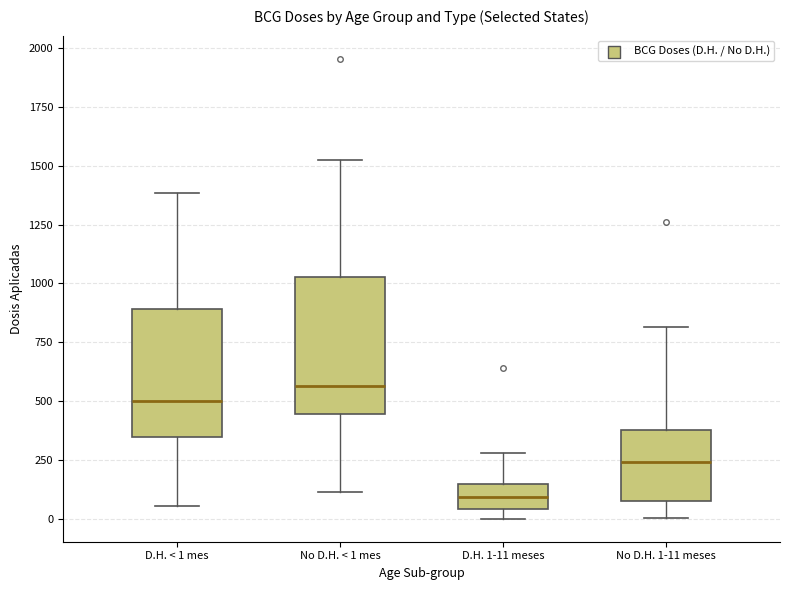

Where does the median line of the box for D.H. 1-11 meses sit on the y-axis? The values are not printed on the chart, so give them approximately, as read against the axis.

100